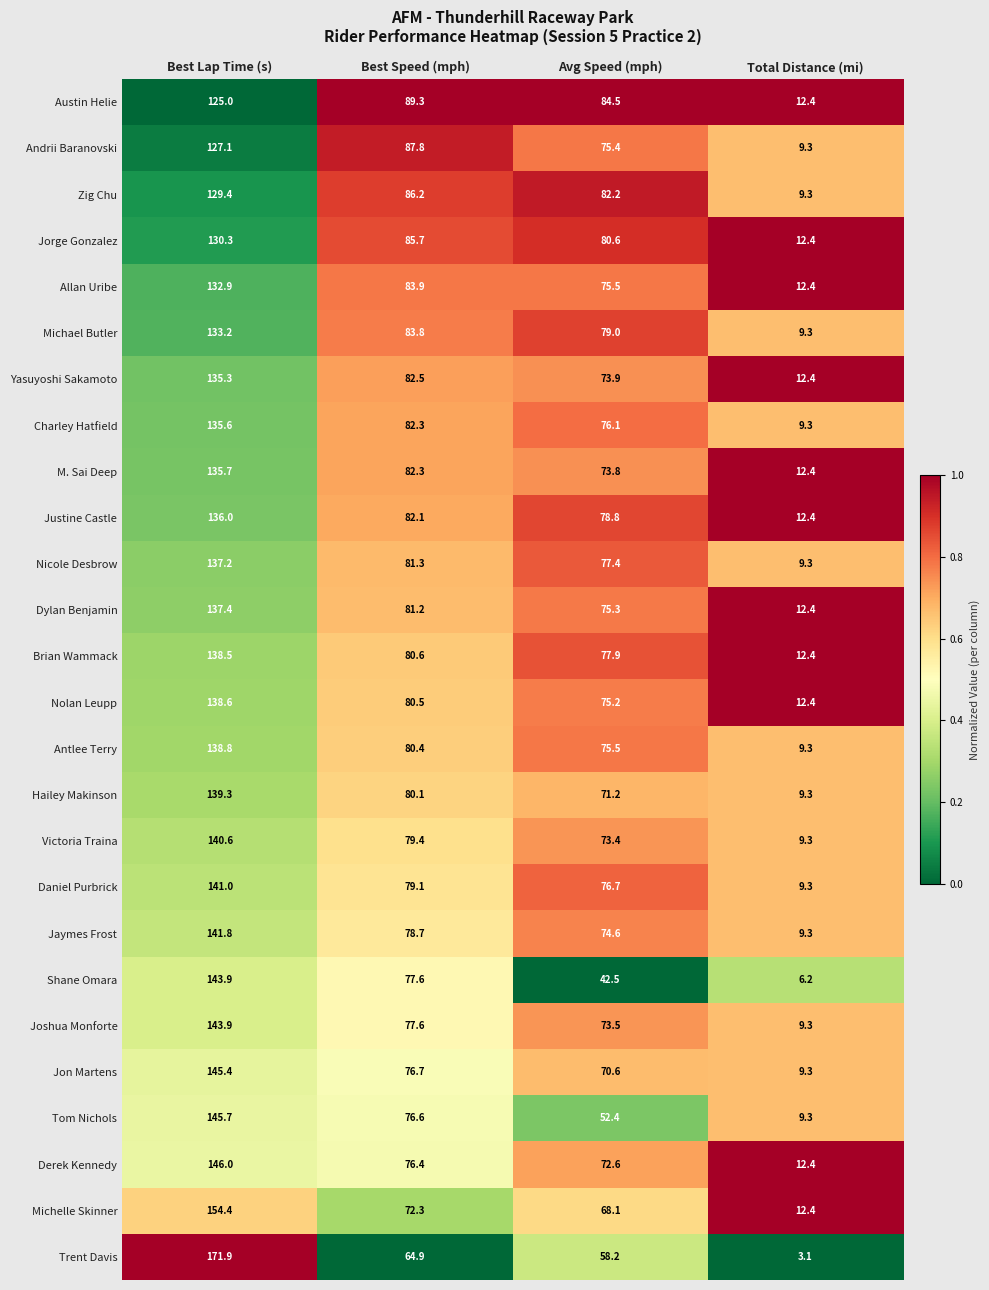

Is the value of Michael Butler at Total Distance (mi) greater than the value of Austin Helie at Avg Speed (mph)?

No